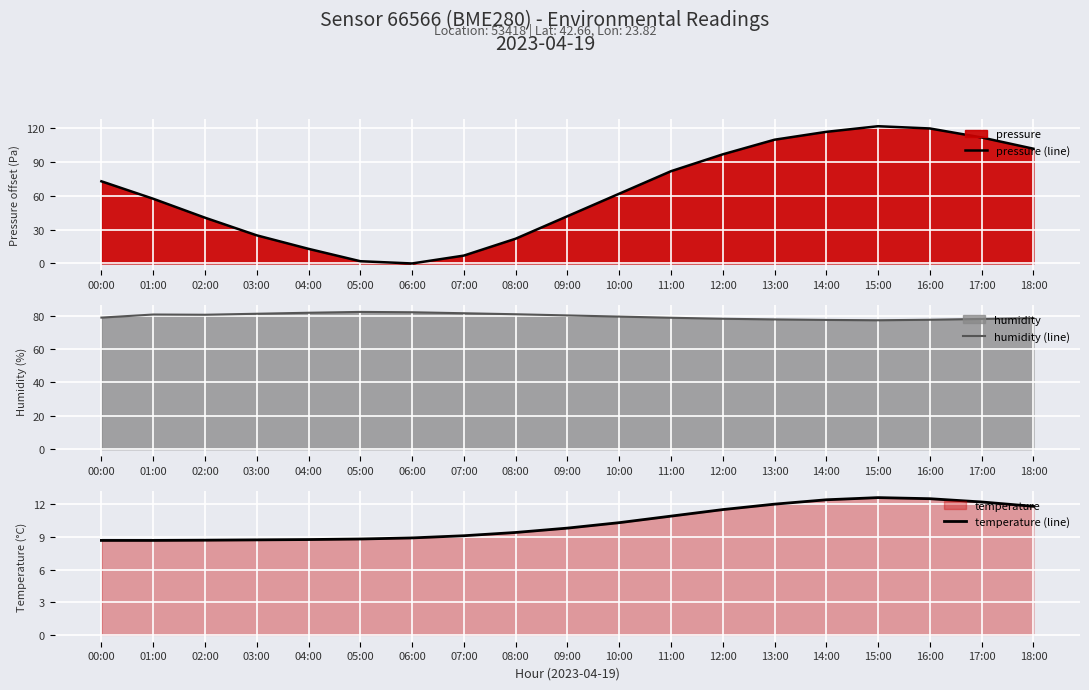

How many lines are shown in the chart?

3